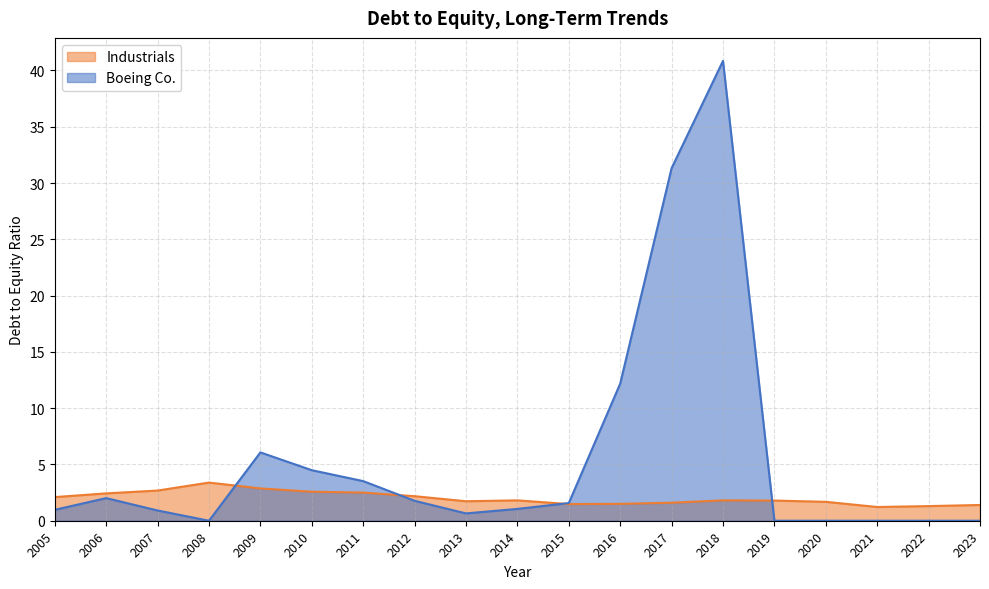

Reading left to right, transcribe all the data shown in this chart.

Boeing Co.: 2023=0.0	2022=0.0	2021=0.0	2020=0.0	2019=0.0	2018=40.9	2017=31.3	2016=12.2	2015=1.6	2014=1.1	2013=0.7	2012=1.8	2011=3.5	2010=4.5	2009=6.1	2008=0.0	2007=0.9	2006=2.0	2005=1.0
Industrials: 2023=1.4	2022=1.3	2021=1.2	2020=1.7	2019=1.8	2018=1.8	2017=1.6	2016=1.5	2015=1.5	2014=1.8	2013=1.7	2012=2.2	2011=2.5	2010=2.6	2009=2.9	2008=3.4	2007=2.7	2006=2.4	2005=2.1